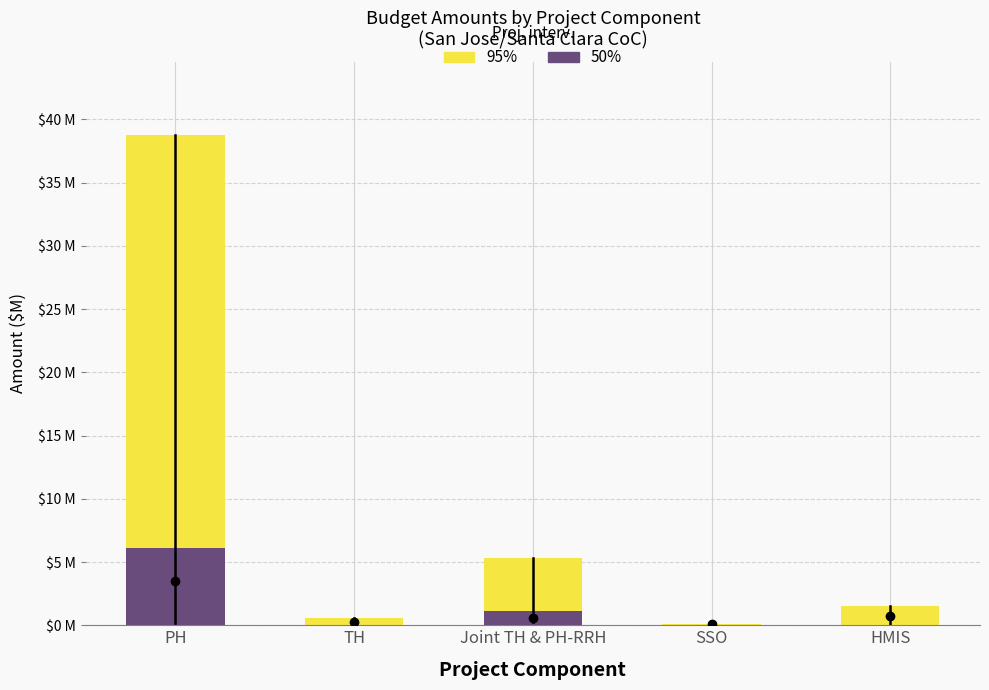

How many data points in 95% are less than 1?

2